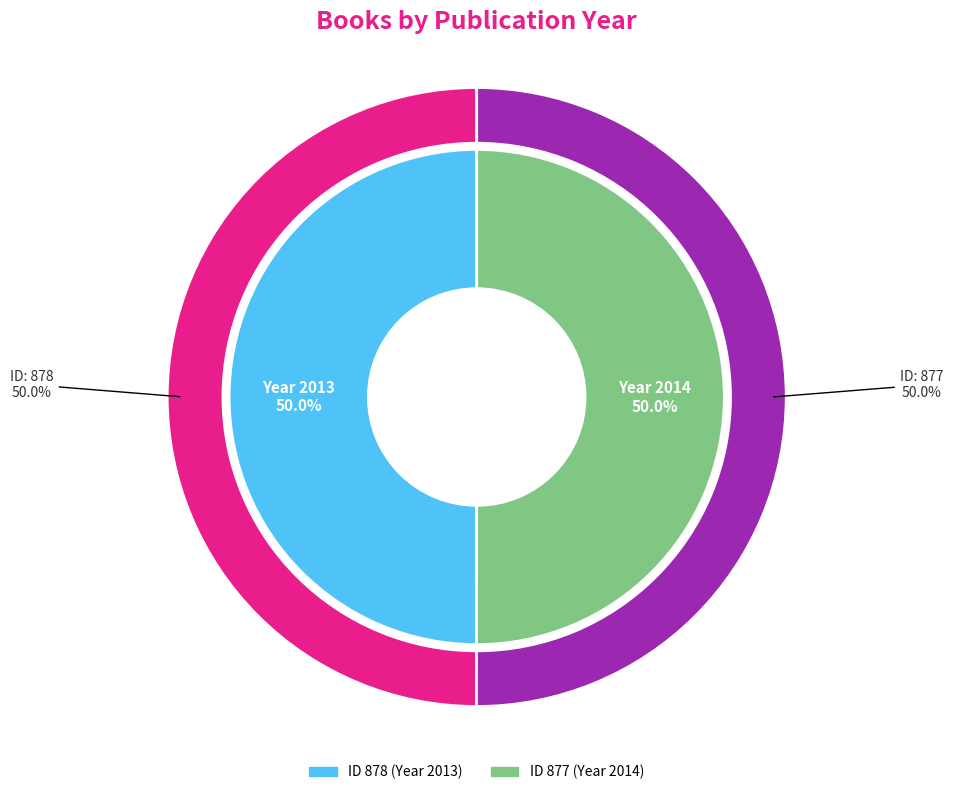

Is there any slice that represents more than half of the pie?

Yes